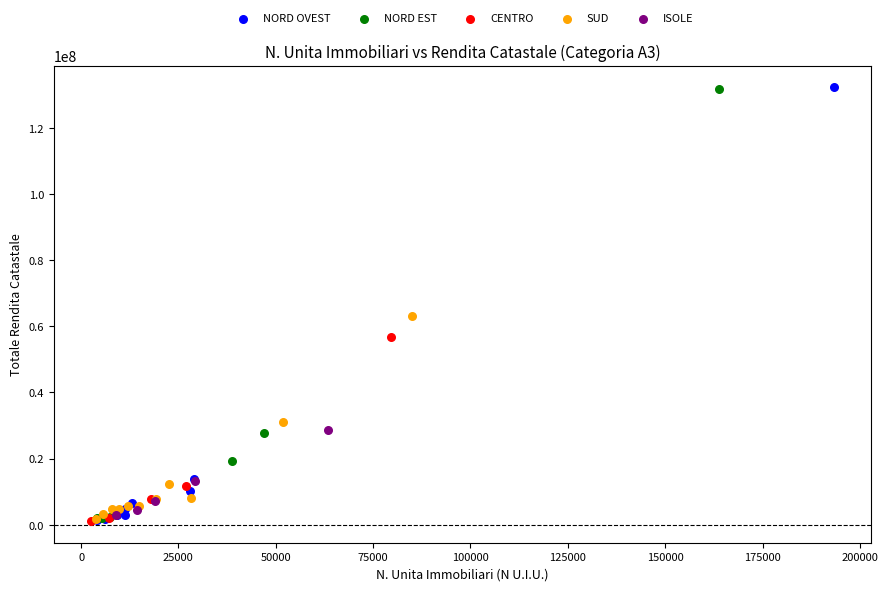

What are all the series names shown in the legend?

NORD OVEST, NORD EST, CENTRO, SUD, ISOLE